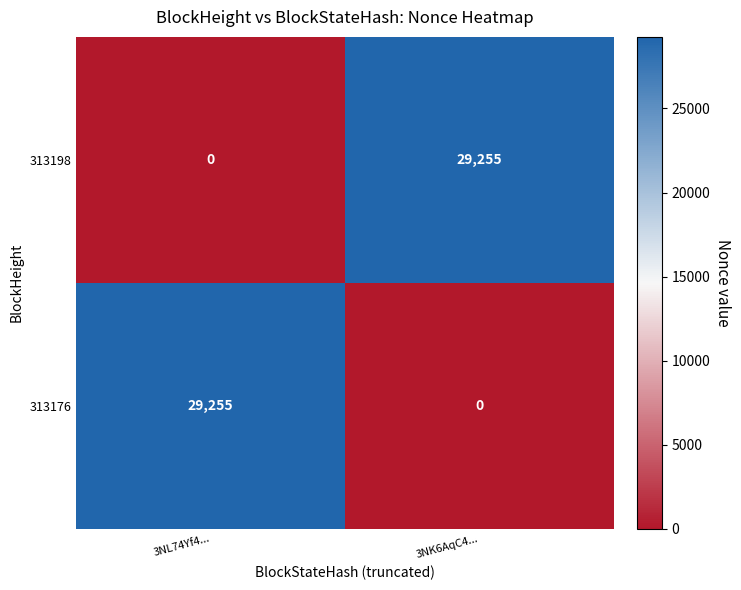

What is the spread (max minus min) of values at 3NK6AqC4...?

29255